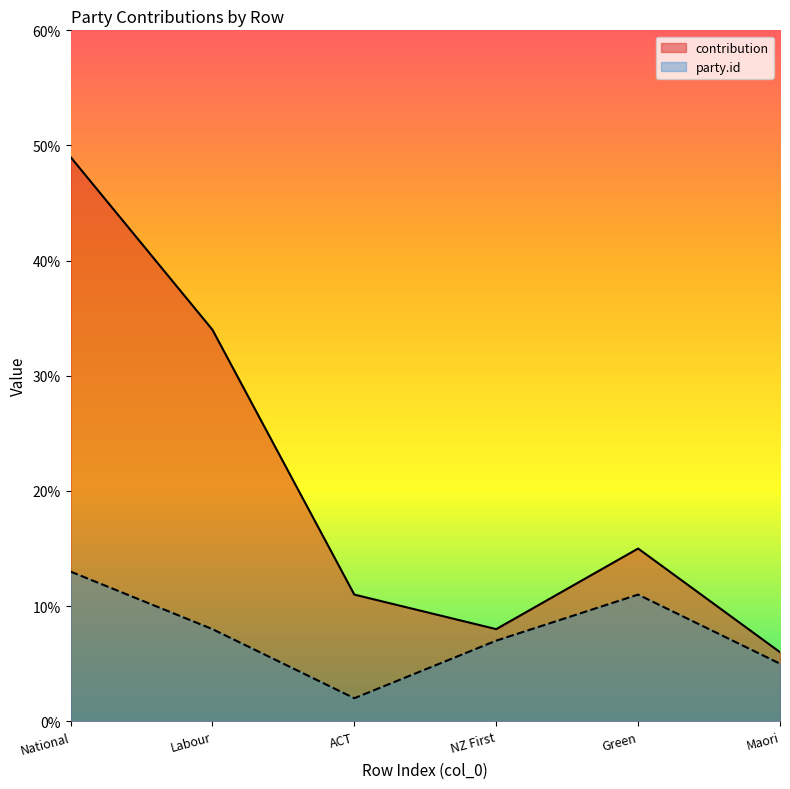

What is the smallest value displayed?

2